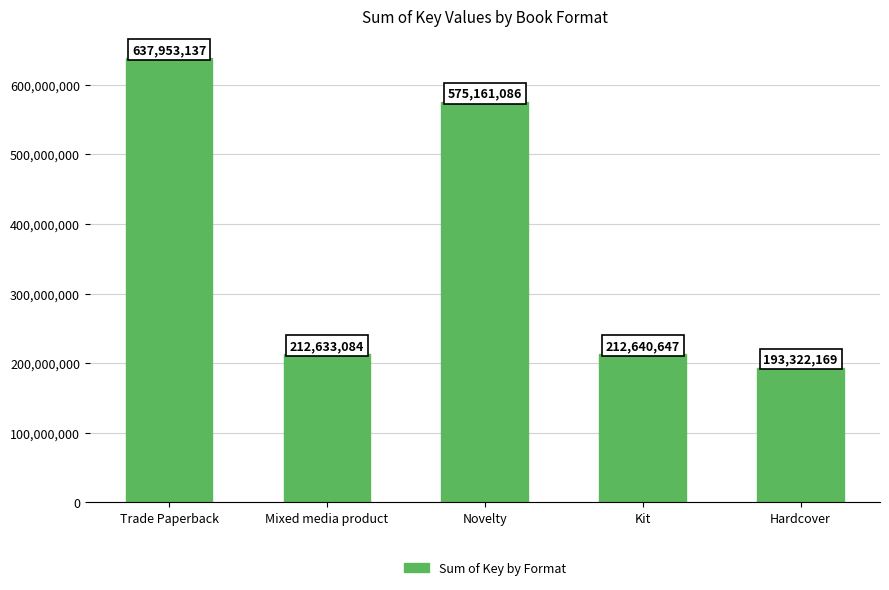

How many bars are there in total?

5